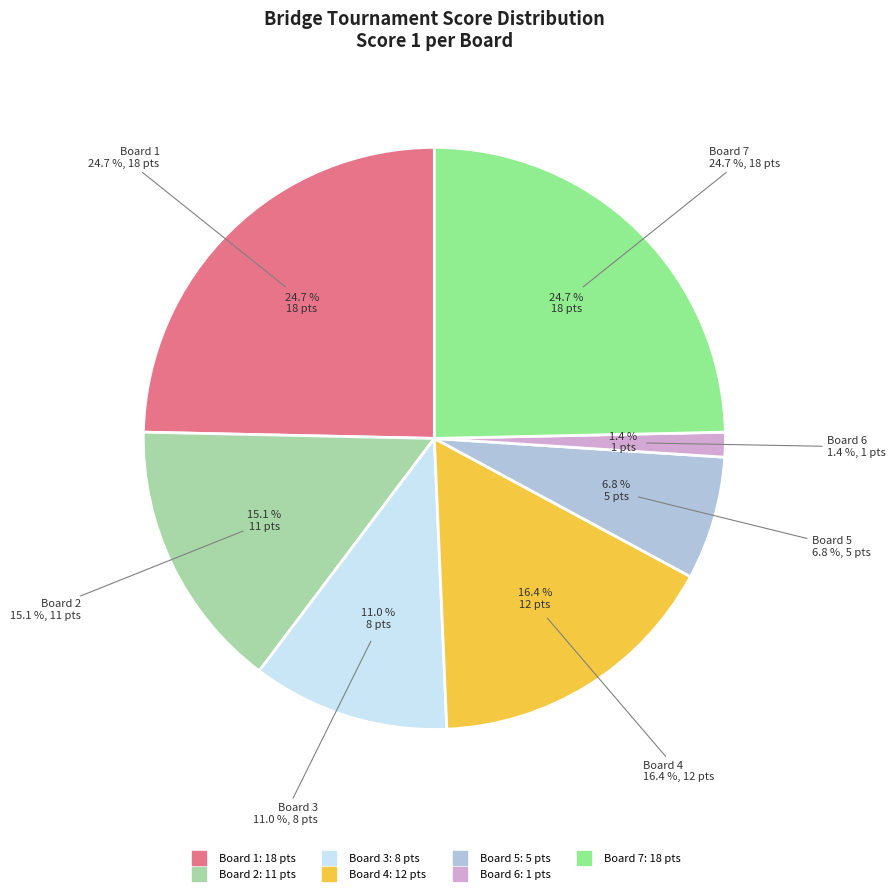

What percentage is the Board 3 (Competitor 1) slice, to the nearest percent?

11%